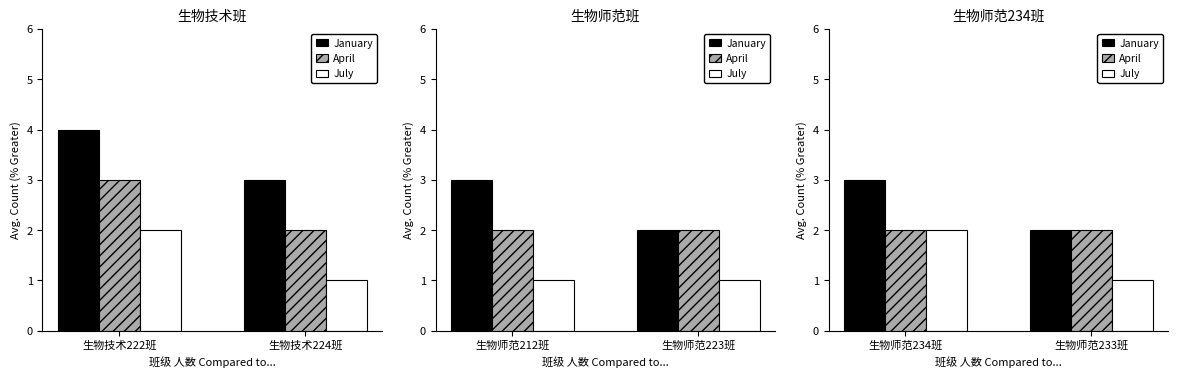

Is it true that July equals 0 at 生物师范233班?

False